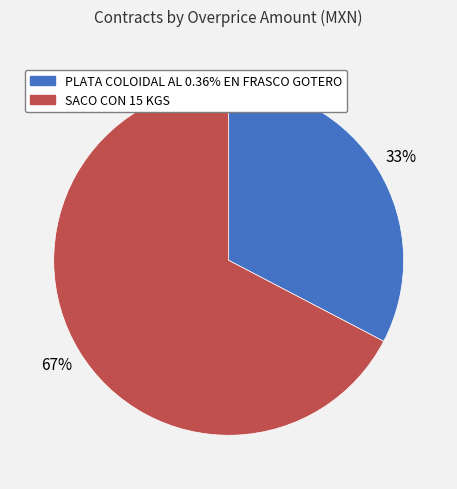

Which slice is the largest?

SACO CON 15 KGS